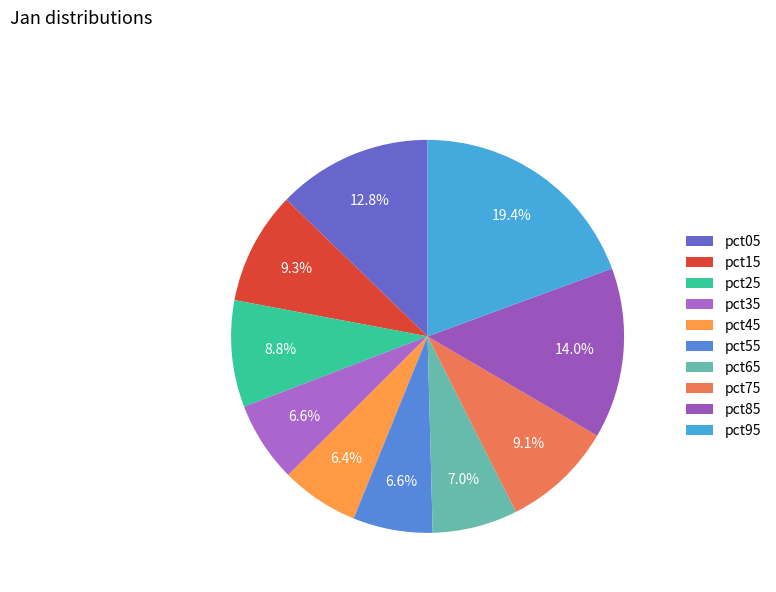

Does pct95 represent more than half of the total?

No